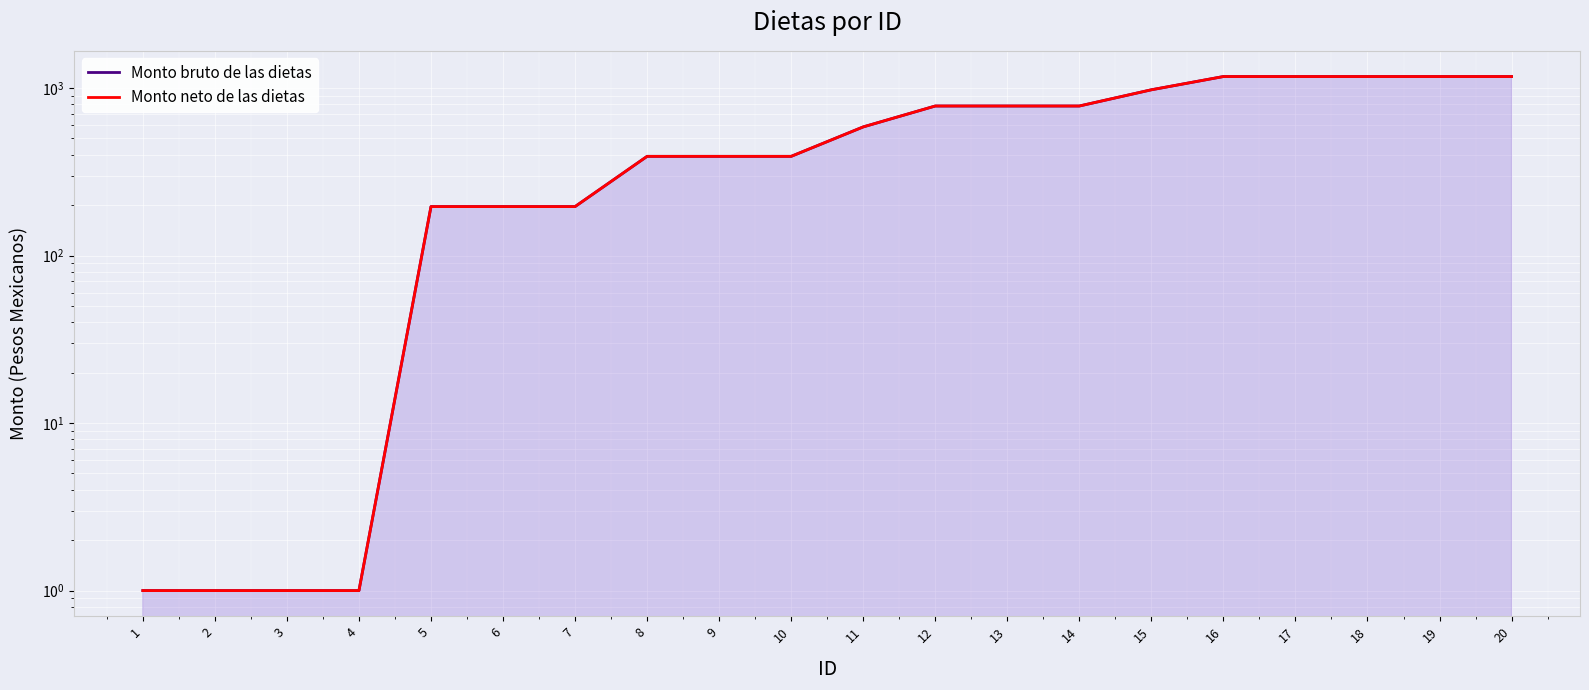

The value of Monto neto de las dietas at 11 is 586. True or false?

True